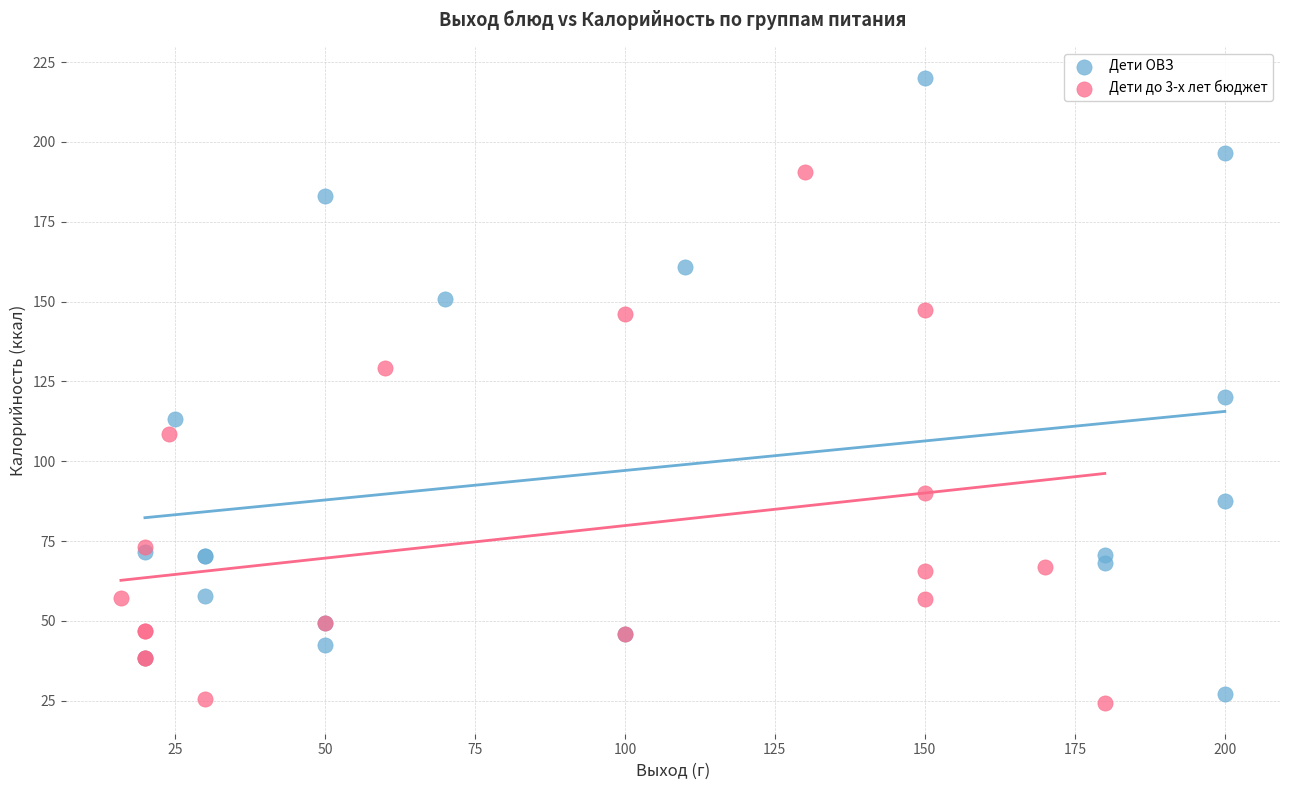

What are all the series names shown in the legend?

Дети ОВЗ, Дети до 3-х лет бюджет